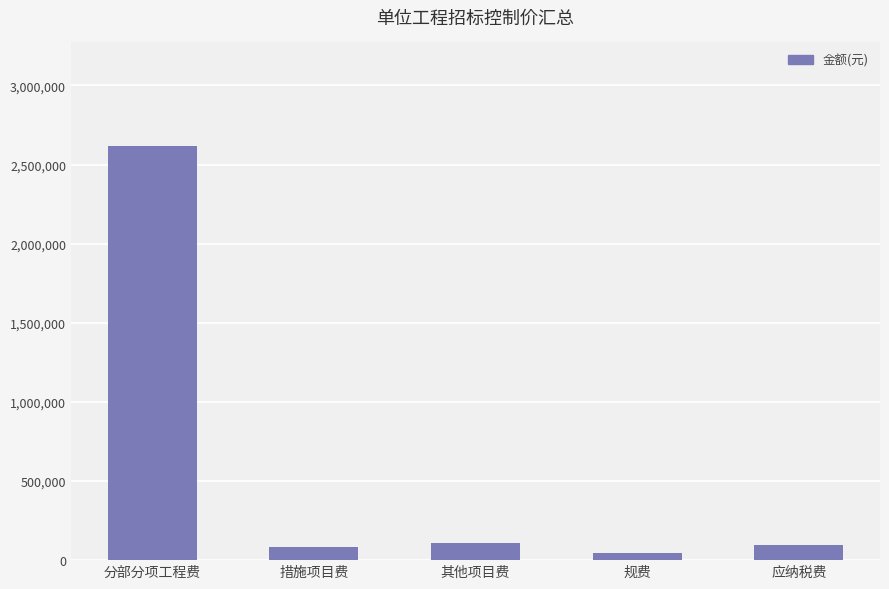

Between 其他项目费 and 分部分项工程费, which is larger?

分部分项工程费